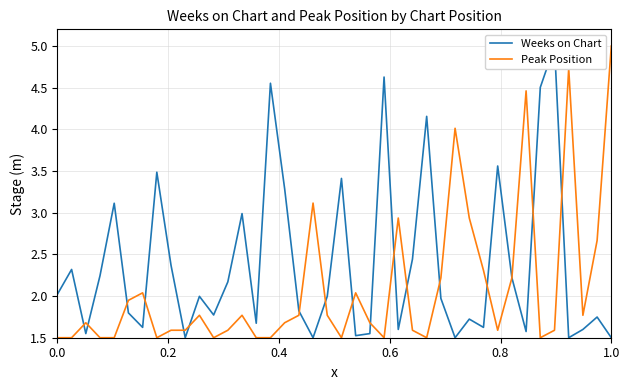

What is the average value of the Weeks on Chart series?

2.4